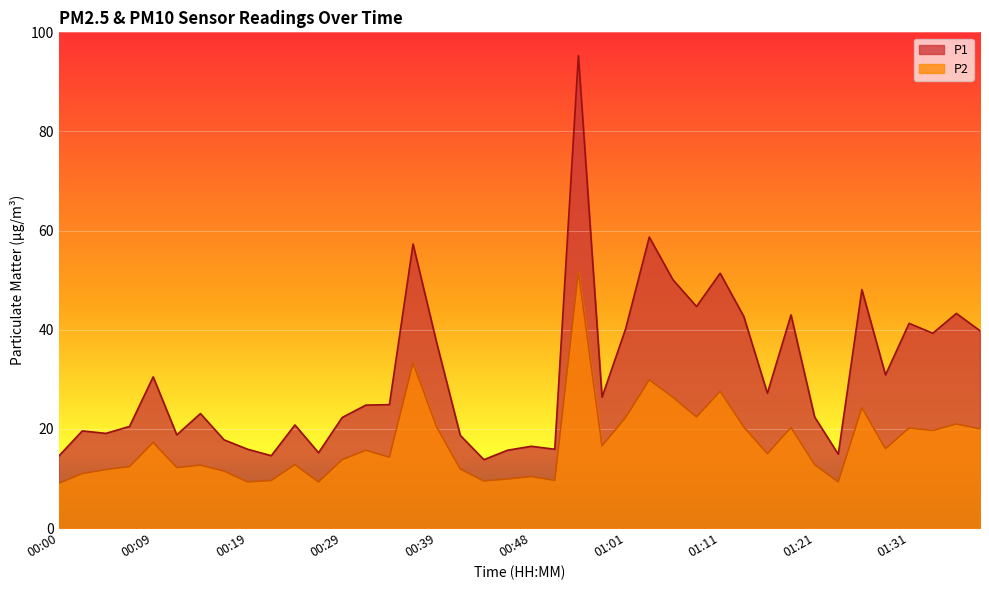

What is the label of the 34th point from the right?

00:14